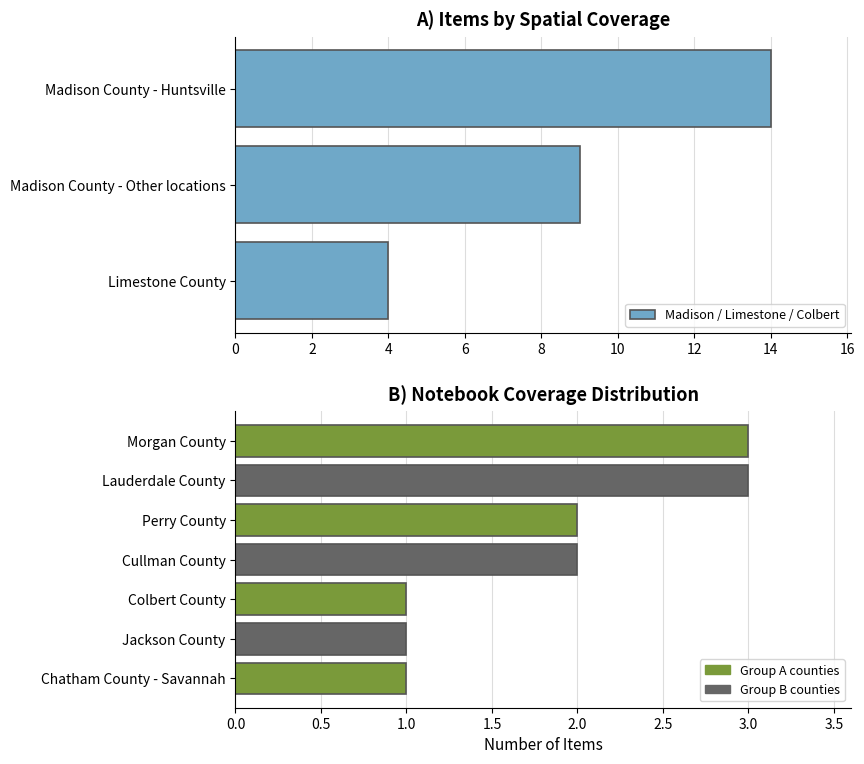

What is the sum of all values?

40